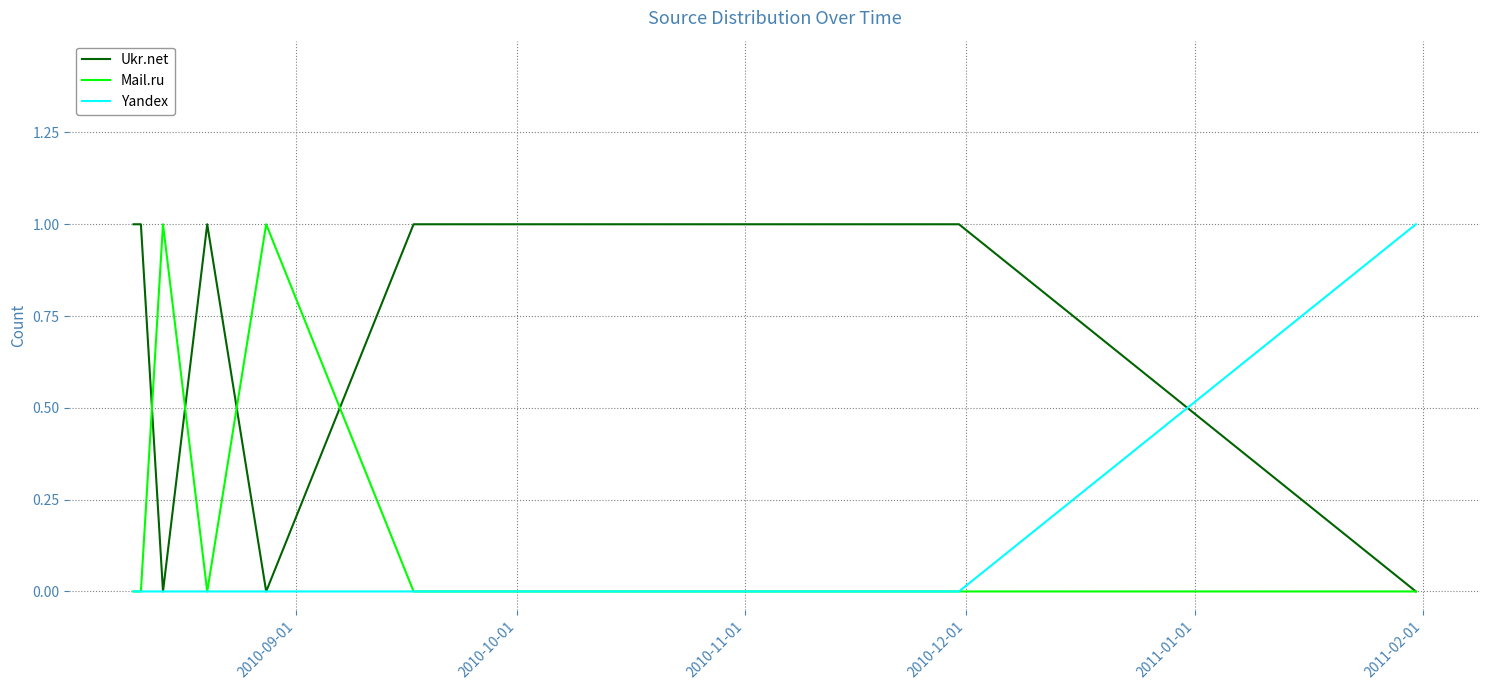

What is the difference between the maximum and minimum values in the Mail.ru series?

1